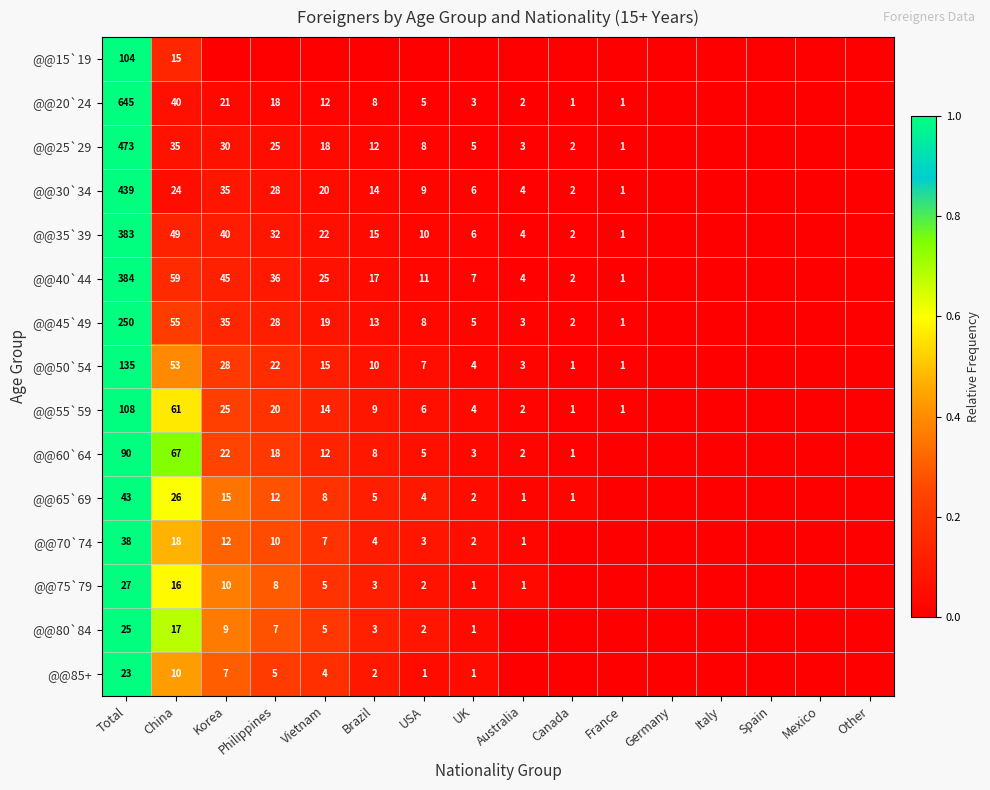

True or false: @@40`44 has a value of 59 at China.

True